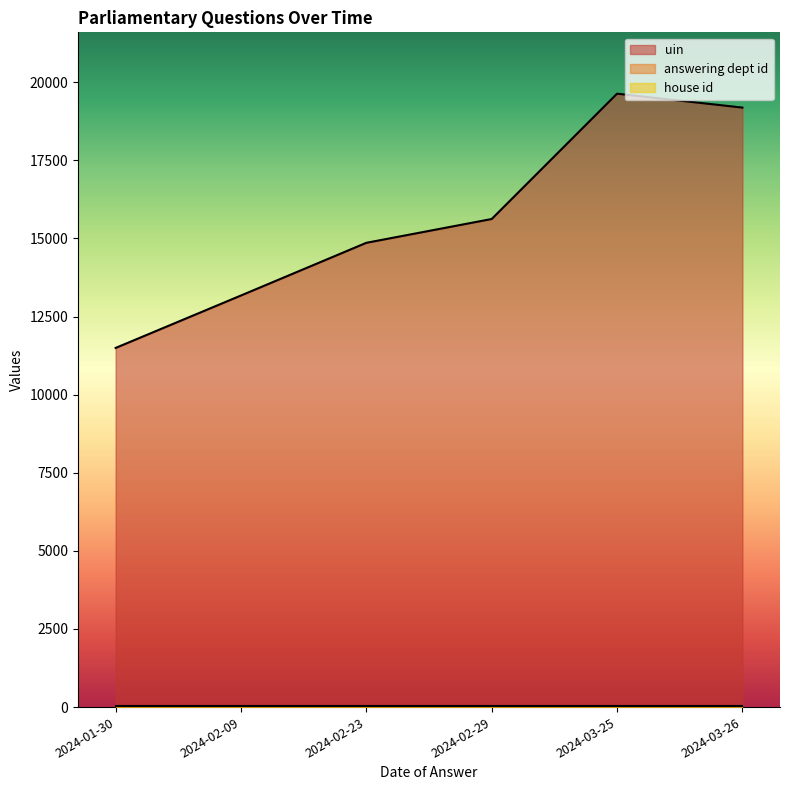

True or false: house id has a value of 1 at 2024-03-25.

True